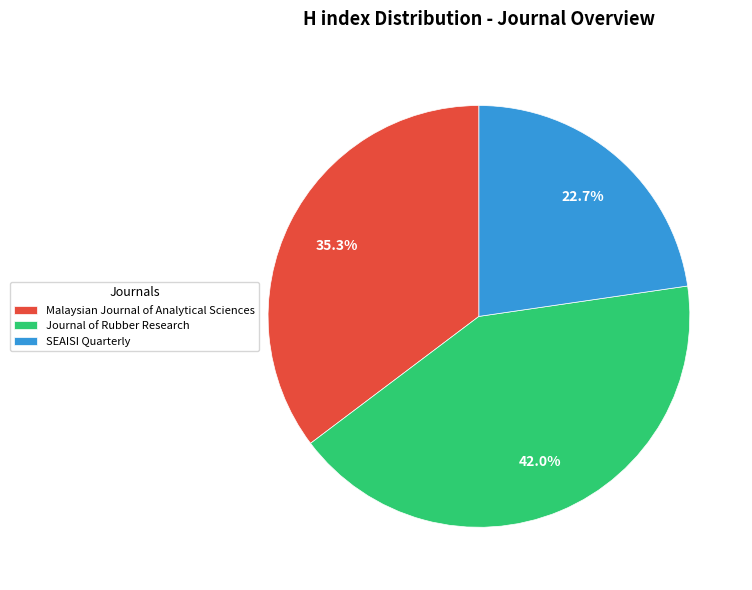

To the nearest percent, what is the average slice percentage?

33%